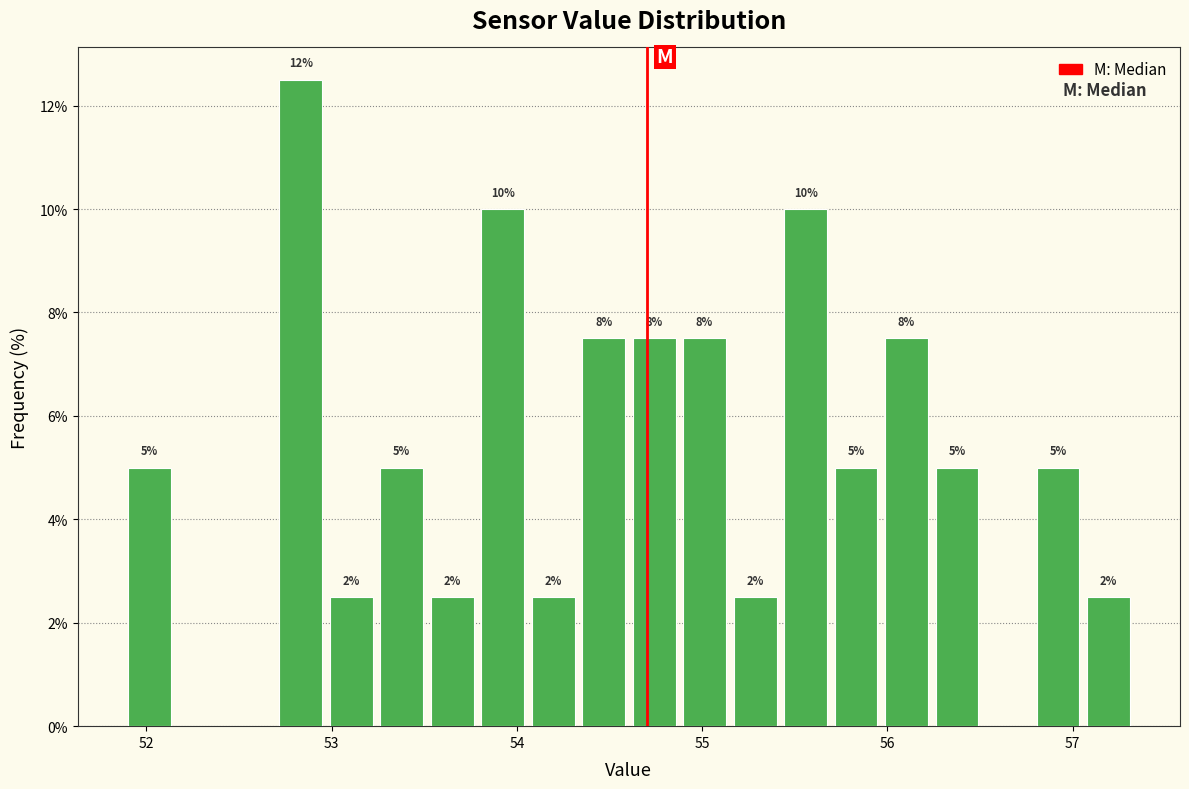

Read against the x-axis, roughly where is the centre of the tallest bar?

52.8